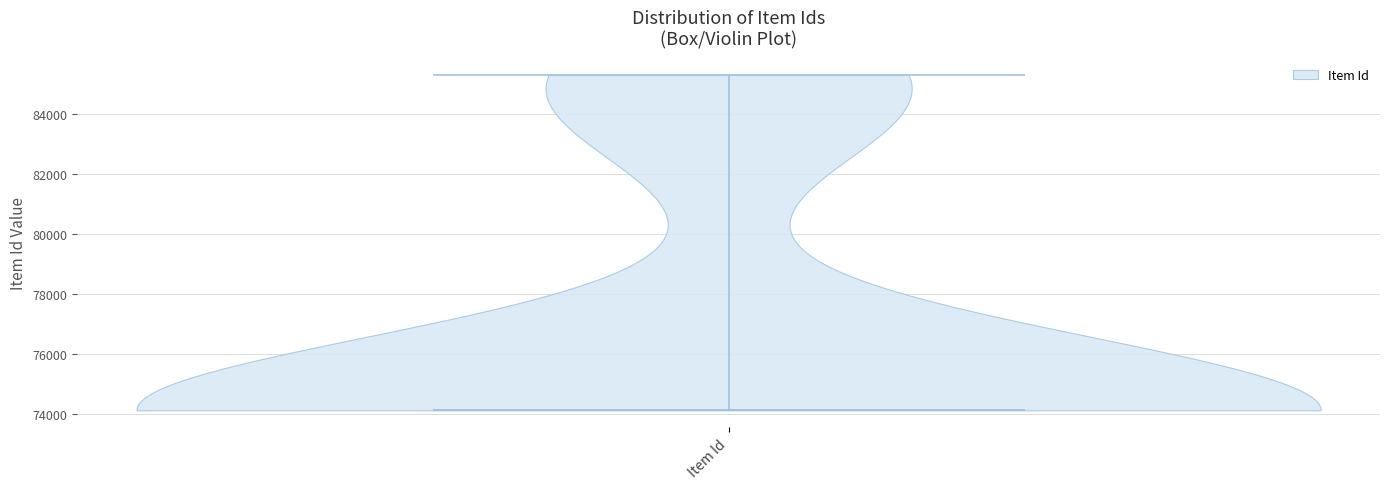

Read this violin plot against the y-axis: where its median line is, and the lowest and highest points the violin reaches. The values are not printed on the chart, so give them approximately, as read against the axis.

median line 74200, lowest point 74200, highest point 85400